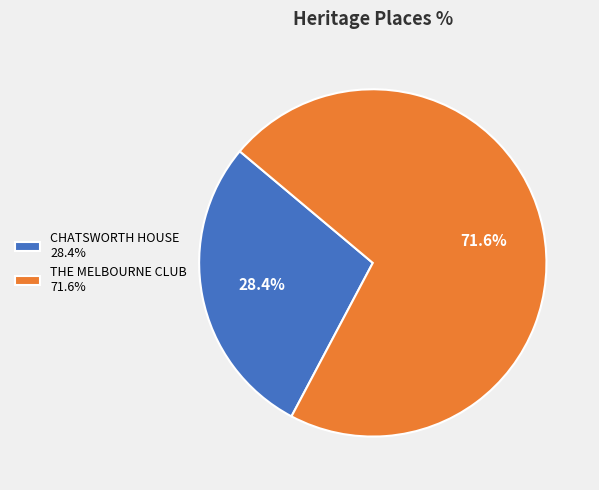

What is the ratio of the value at THE MELBOURNE CLUB to the value at CHATSWORTH HOUSE?

2.5